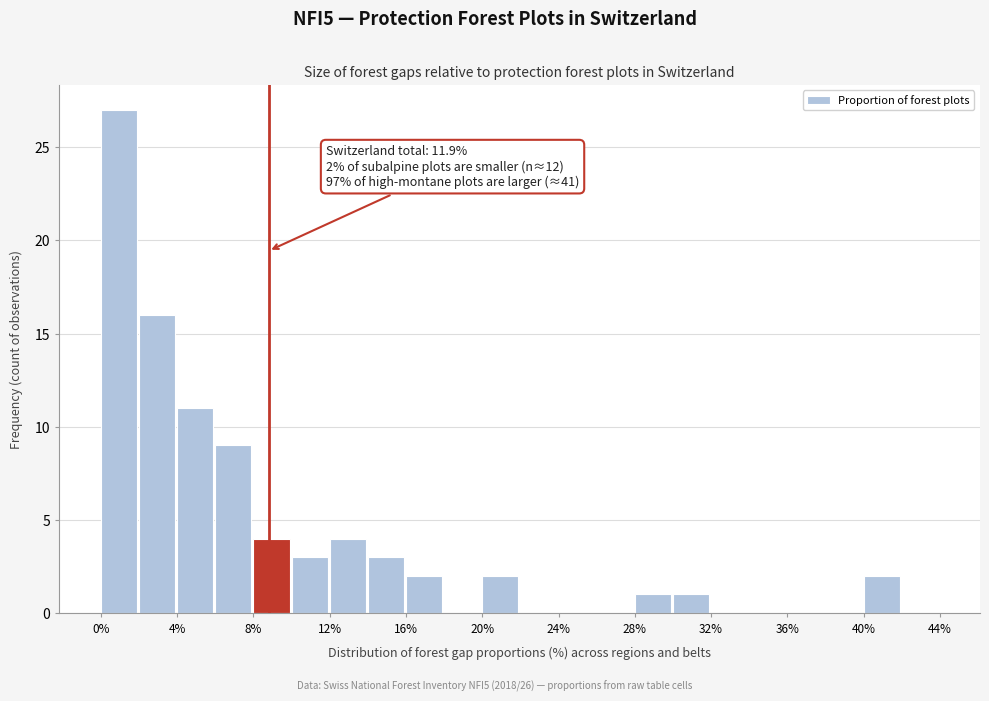

Over which range of the x-axis is the bar tallest?

0 to 2